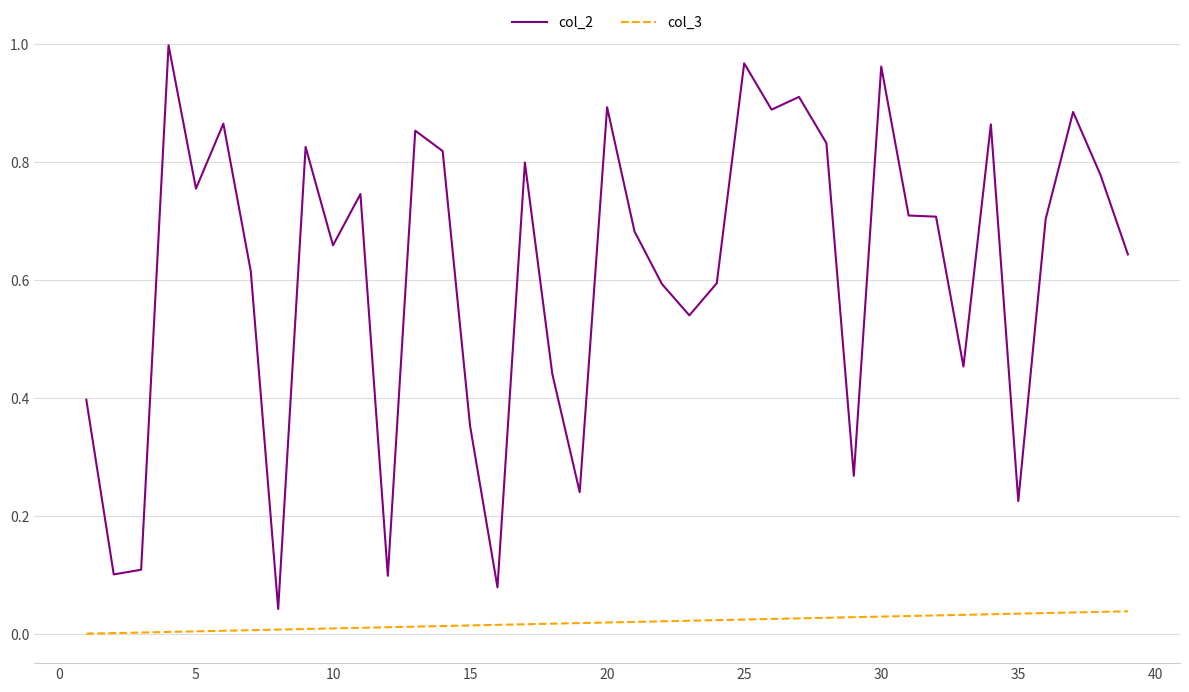

Which series has the widest spread of values?

col_2